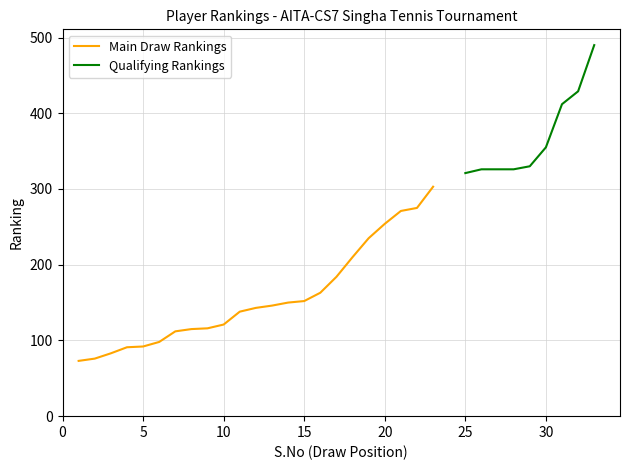

Reading left to right, list all the values displayed in this chart.

S.No: 1=1	2=2	3=3	4=4	5=5	6=6	7=7	8=8	9=9	10=10	11=11	12=12	13=13	14=14	15=15	16=16	17=17	18=18	19=19	20=20	21=21	22=22	23=23	25=25	26=26	27=27	28=28	29=29	30=30	31=31	32=32	33=33
RANKING: 1=73	2=76	3=83	4=91	5=92	6=98	7=112	8=115	9=116	10=121	11=138	12=143	13=146	14=150	15=152	16=163	17=184	18=210	19=235	20=254	21=271	22=275	23=303	25=321	26=326	27=326	28=326	29=330	30=355	31=412	32=429	33=490